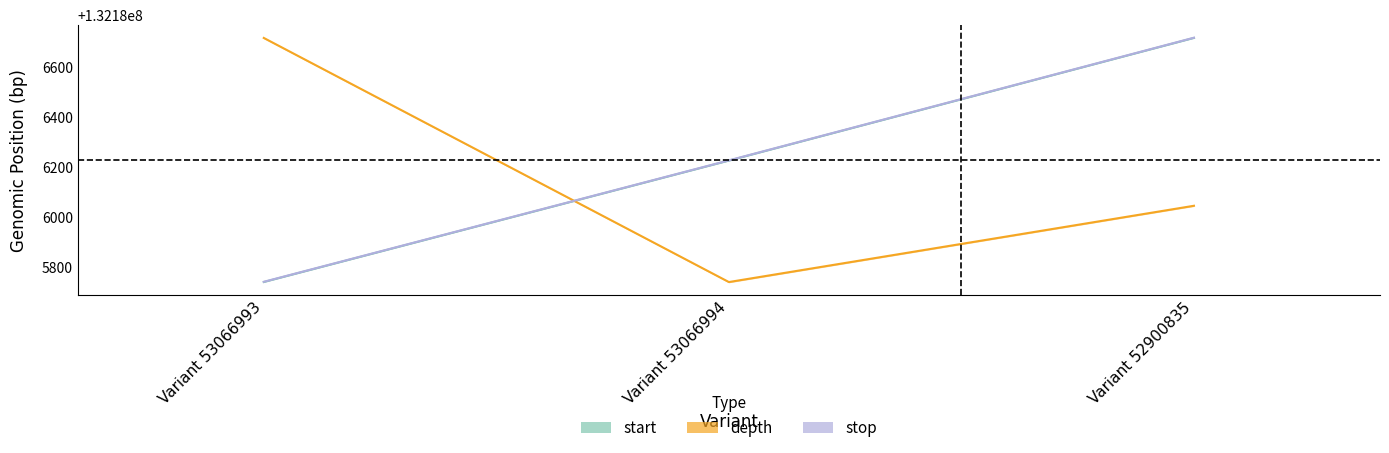

What is the minimum value for start?

132185741.0